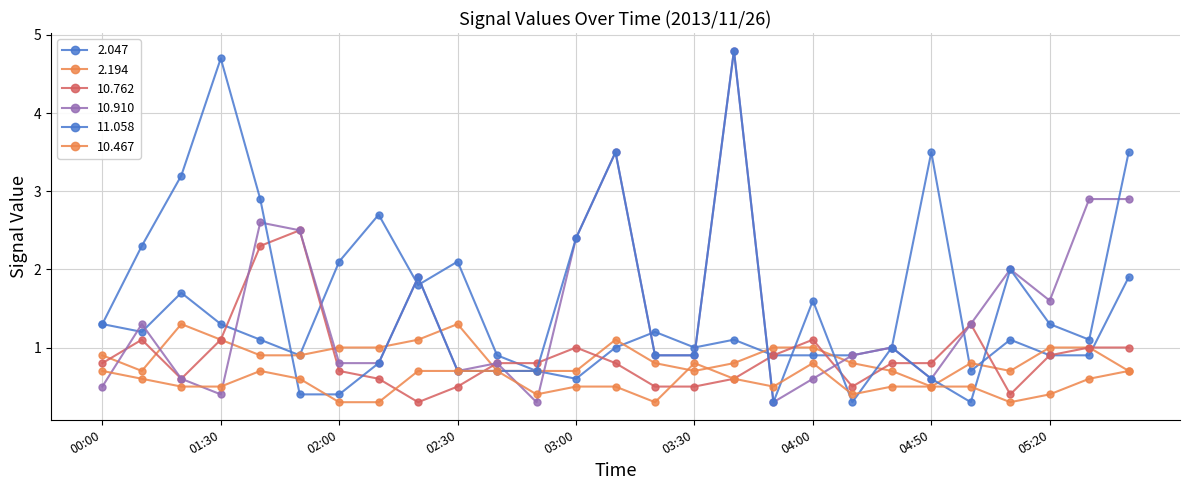

What is the difference between the maximum and minimum values in the 10.762 series?

2.2